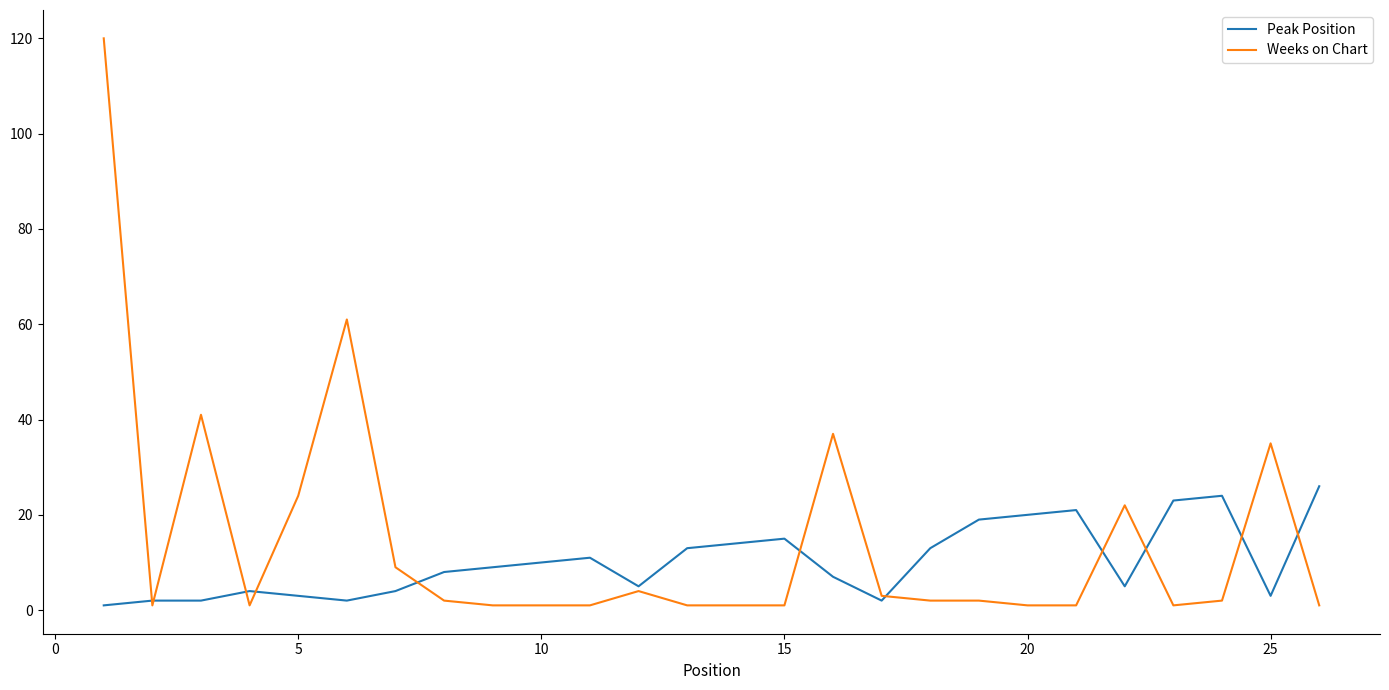

Which series has the largest range (max minus min)?

Weeks on Chart